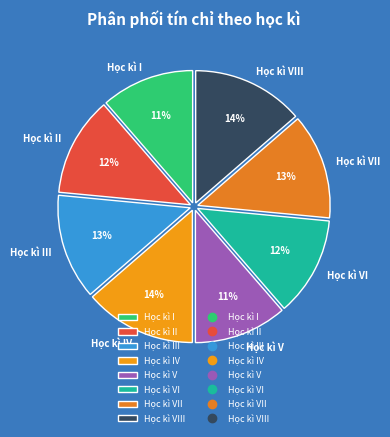

Is it true that Học kì VI is 12% of the pie?

True